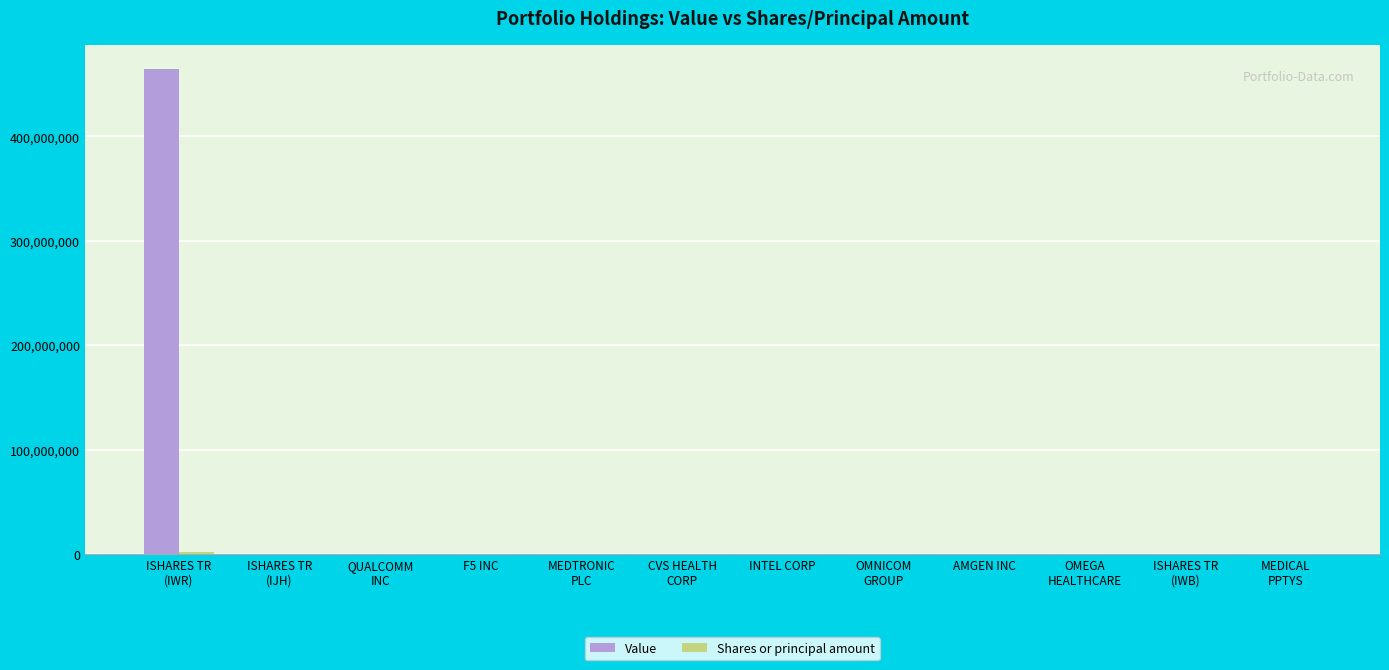

What is the sum of all Value values?

468304499